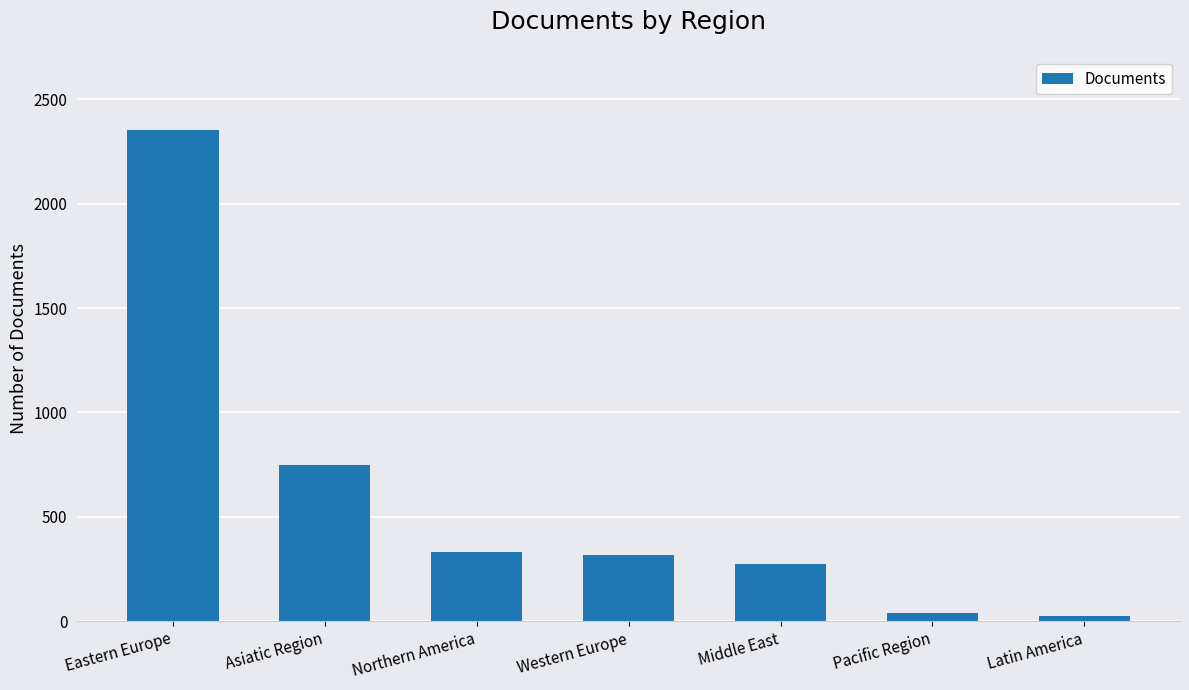

Is it true that the value at Northern America is 331?

True